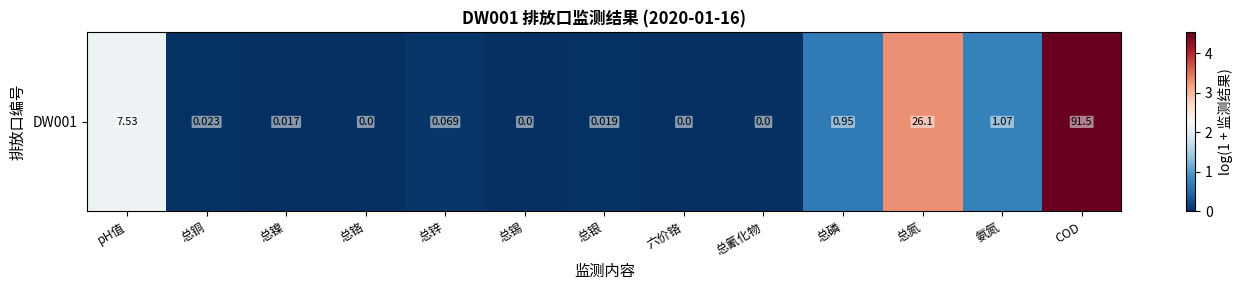

Rank the categories by value from lowest to highest.

总铬, 总锡, 六价铬, 总氰化物, 总镍, 总银, 总铜, 总锌, 总磷, 氨氮, pH值, 总氮, COD